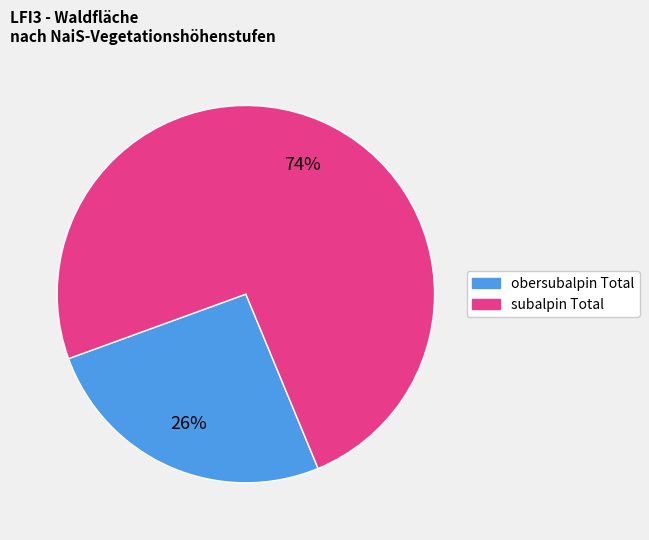

How many slices are in this pie chart?

2